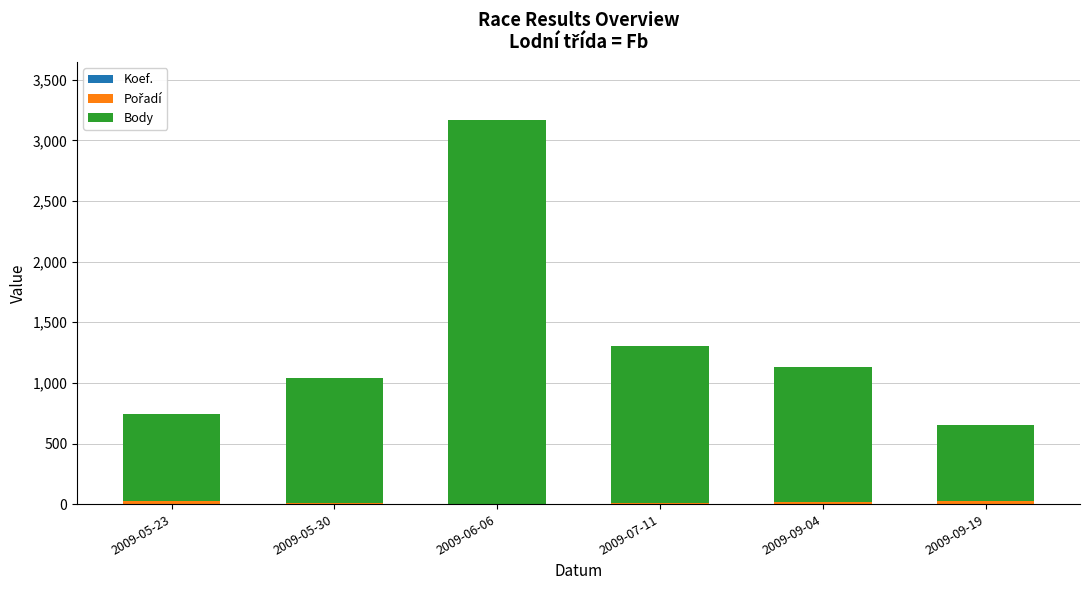

At which category is the sum across all series the highest?

2009-06-06